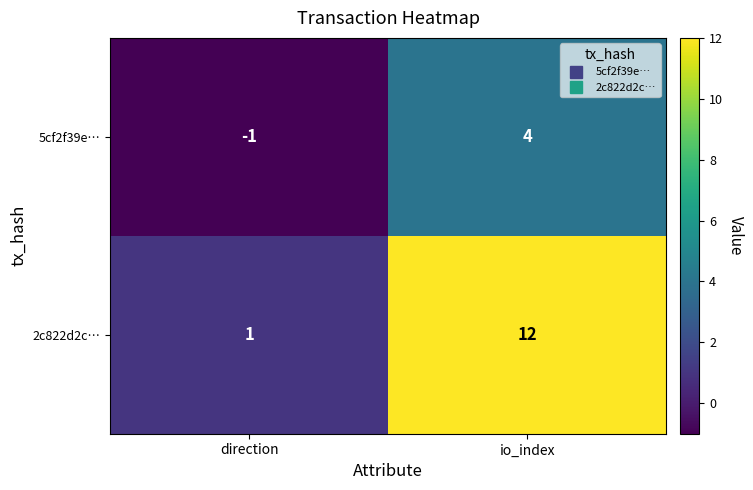

Between direction and io_index, which series saw the biggest shift?

2c822d2c…